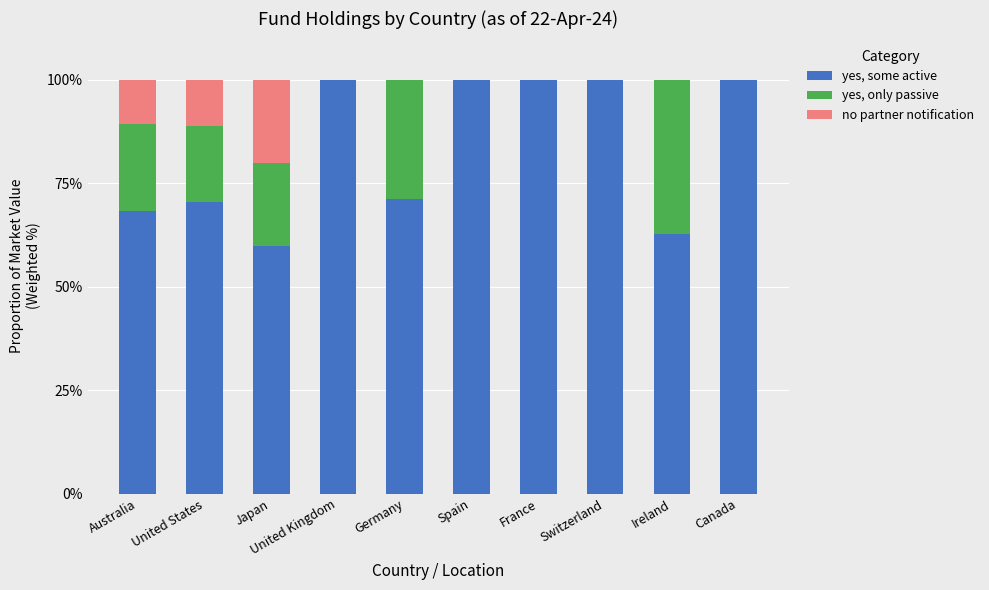

True or false: yes, some active has a value of 100.0 at Switzerland.

True